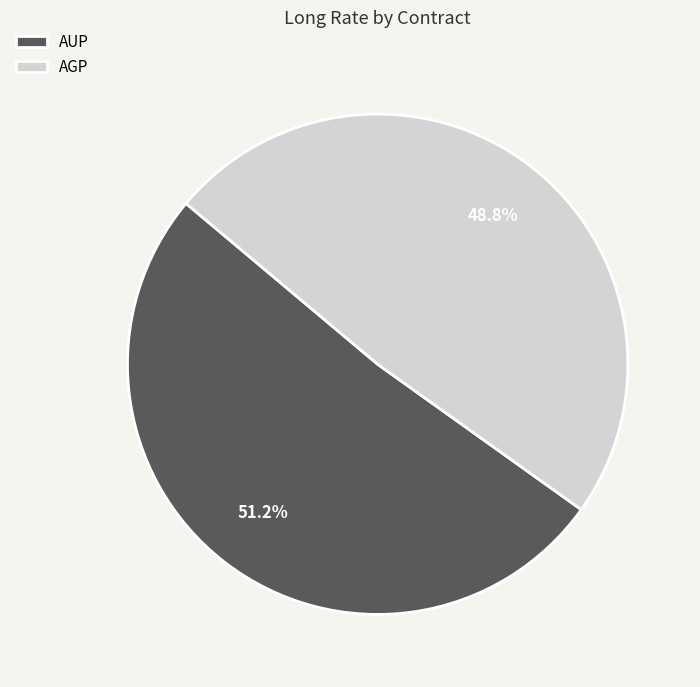

Is AUP the majority of the pie?

Yes